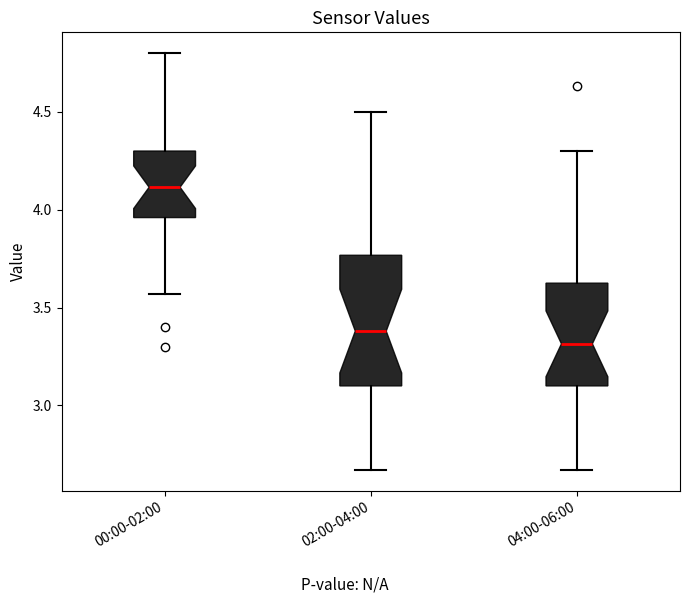

Reading left to right, transcribe this box plot: for each box, give where its median line is, the range the box spans, and where its two whiskers end, as read against the y-axis. The values are not printed on the chart, so give them approximately, as read against the axis.

00:00-02:00: median 4.10, box 3.95 to 4.30, whiskers 3.55 to 4.80
02:00-04:00: median 3.40, box 3.10 to 3.75, whiskers 2.65 to 4.50
04:00-06:00: median 3.30, box 3.10 to 3.65, whiskers 2.65 to 4.30